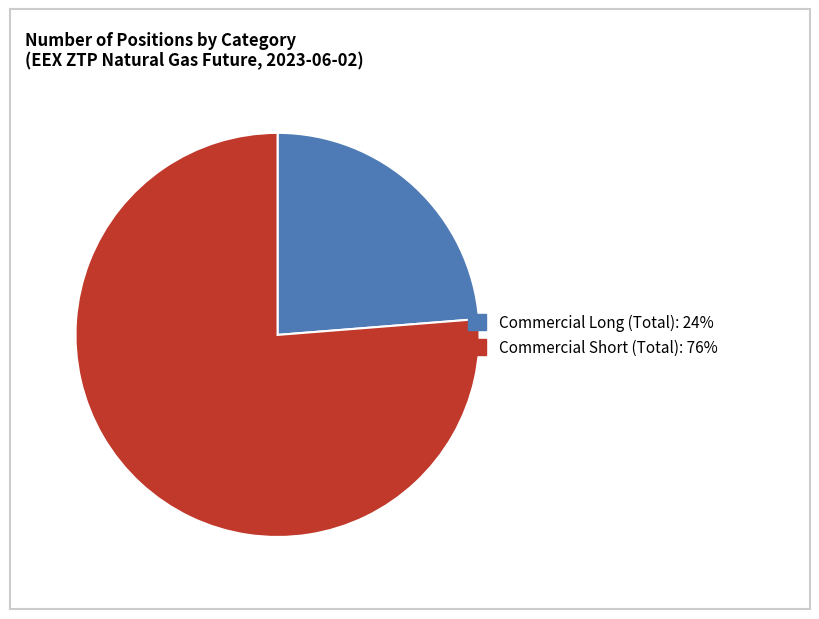

Count the number of slices in the pie.

2